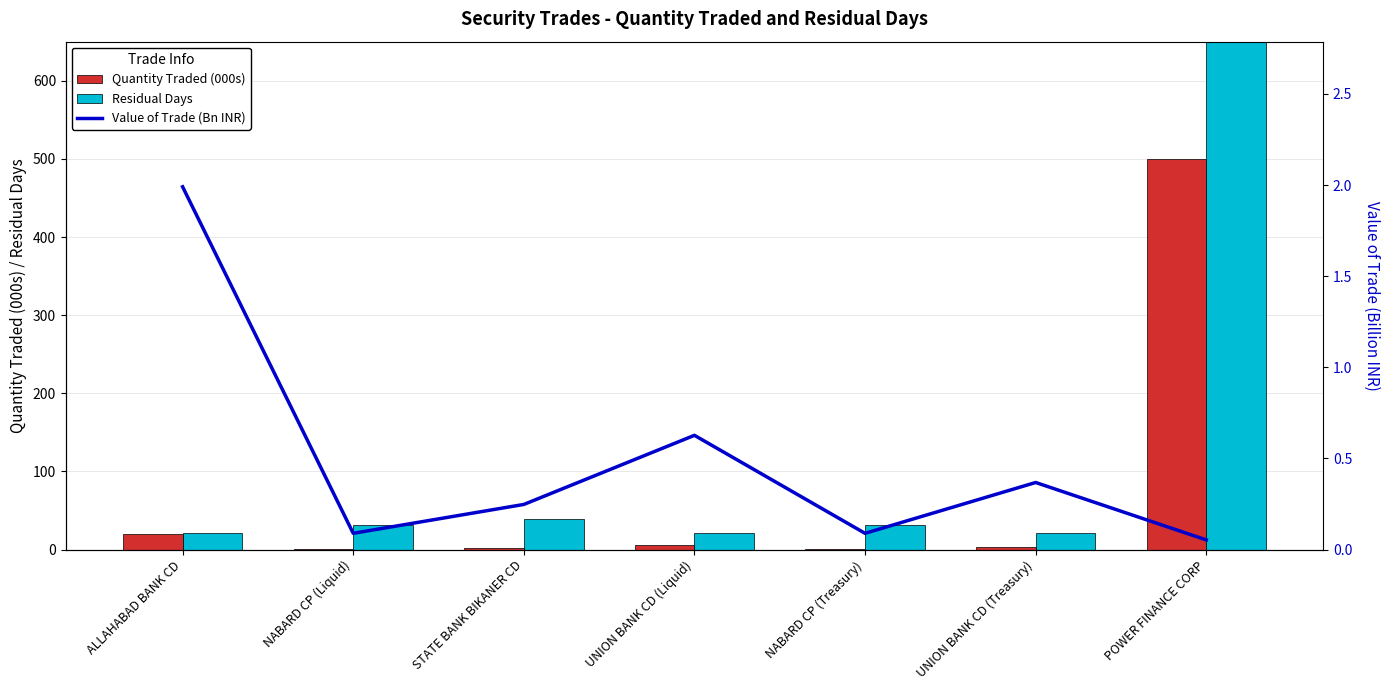

Is it true that Residual Days equals 21.0 at ALLAHABAD BANK CD?

True